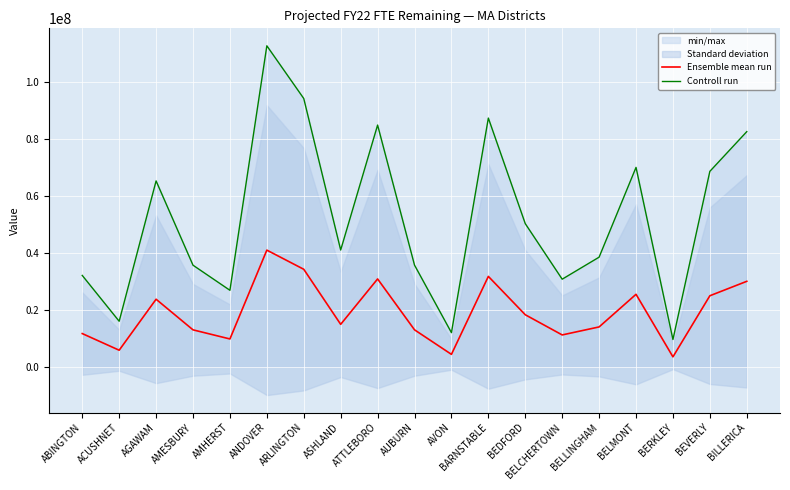

What is the value of the Controll run point at the 11th from the left?

11974177.4